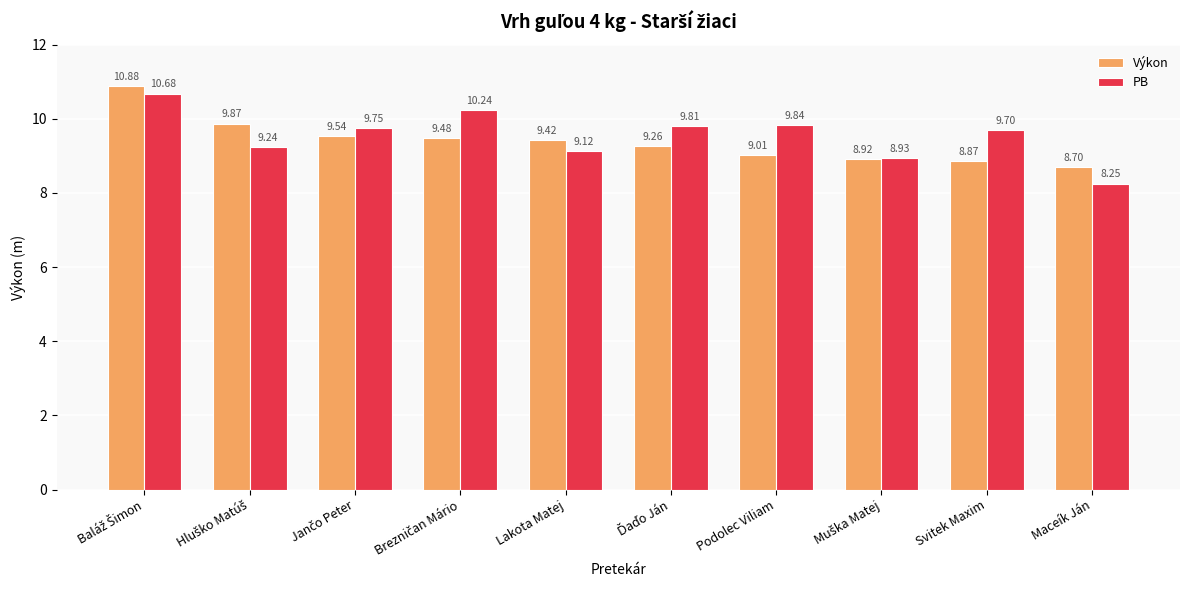

What is the average value of the PB series?

9.6